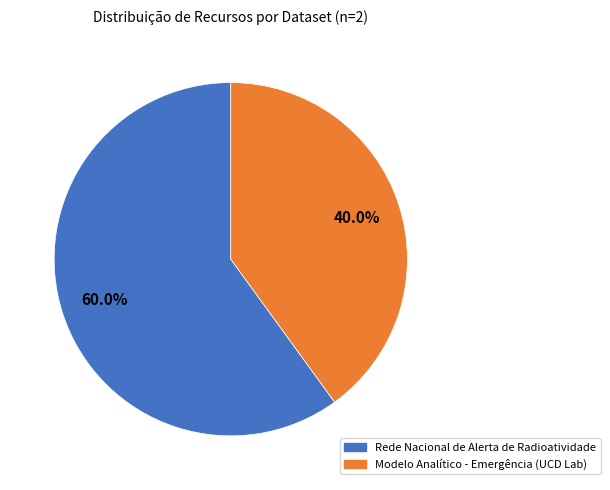

To the nearest percent, what portion does Rede Nacional de Alerta de Radioatividade represent?

60%